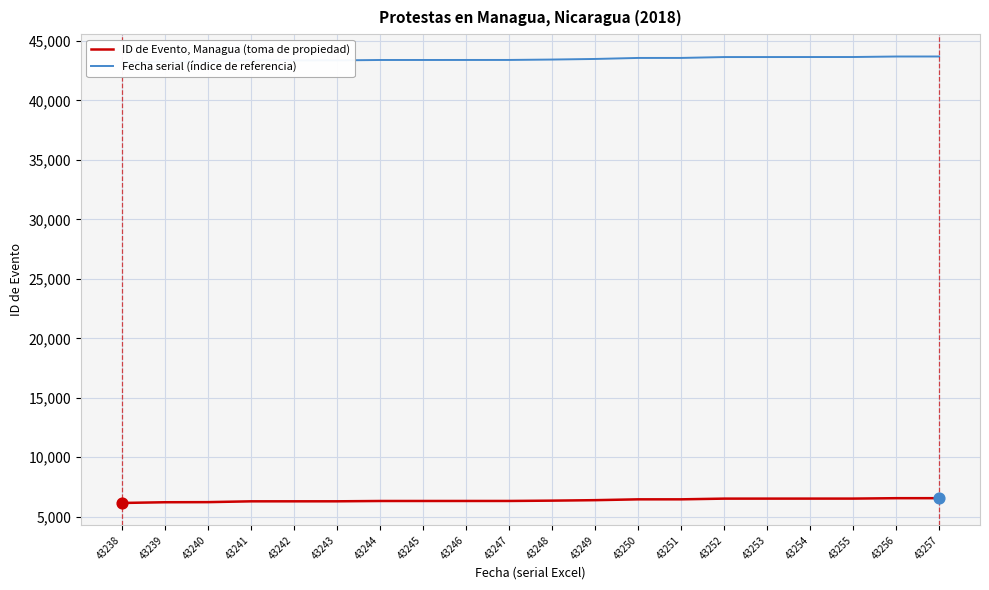

Is the value of ID de Evento, Managua (toma de propiedad) at 43252 greater than the value of Fecha serial (índice de referencia) at 43246?

No